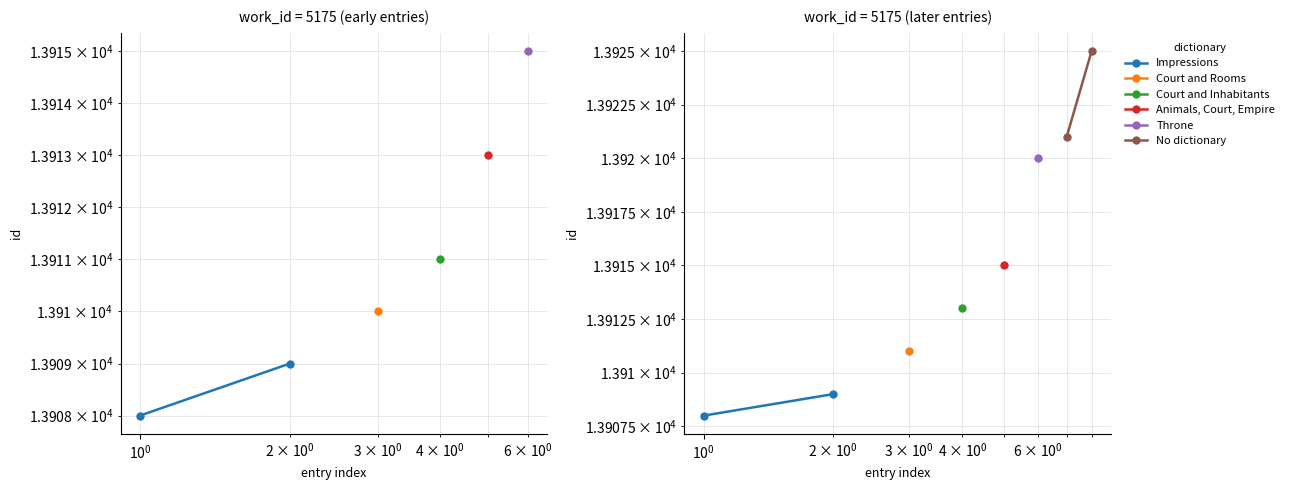

What is the value of the No dictionary point at the 2nd from the left?

13925